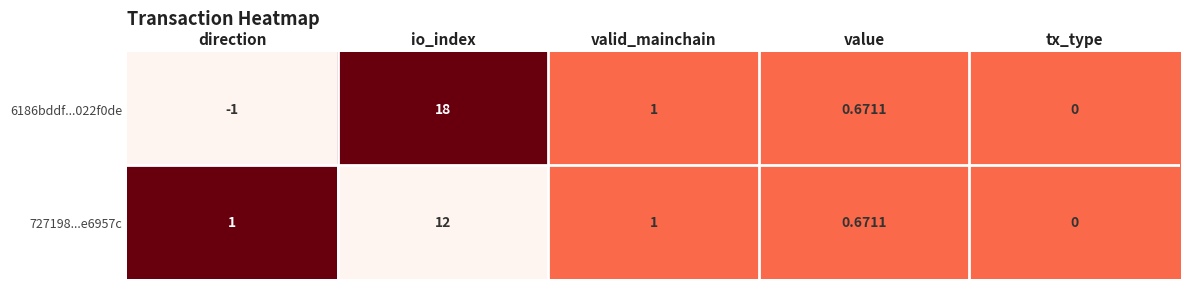

At which label is 6186bddf...022f0de closest to 8?

valid_mainchain